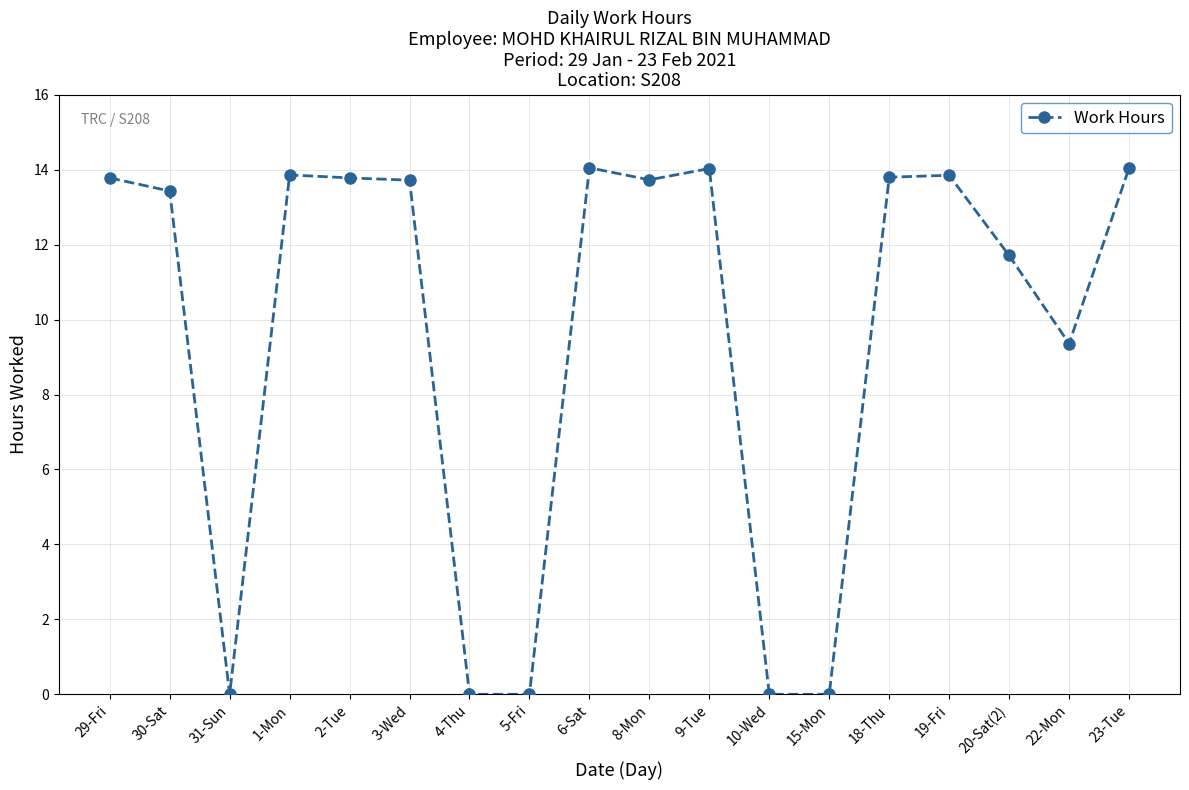

Is it true that the value at 5-Fri is 0.0?

True